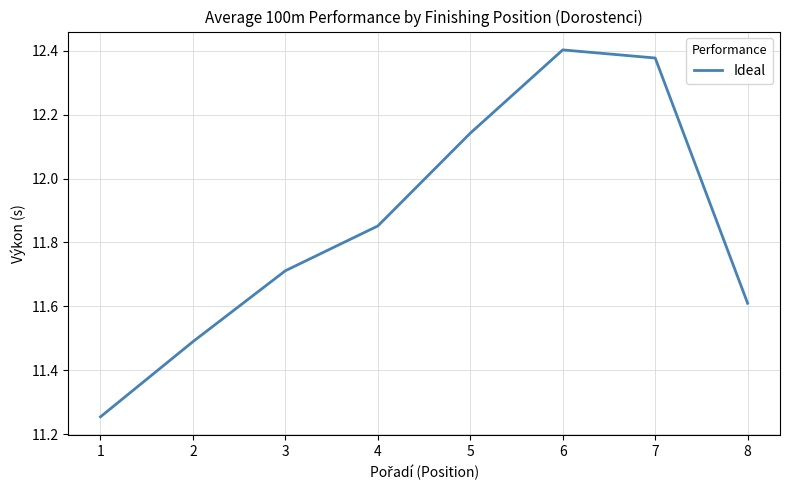

At which category does the data reach its first local peak?

6